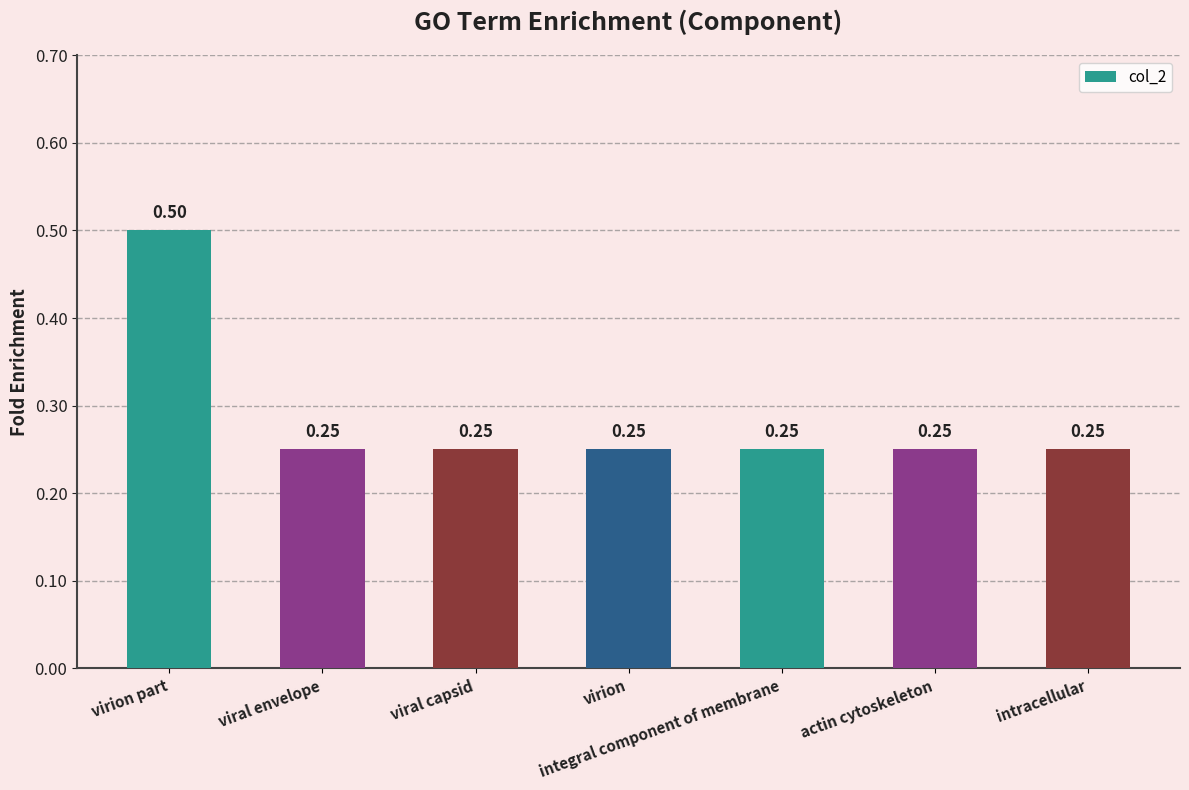

What is the sum of the values at viral capsid and viral envelope?

0.5